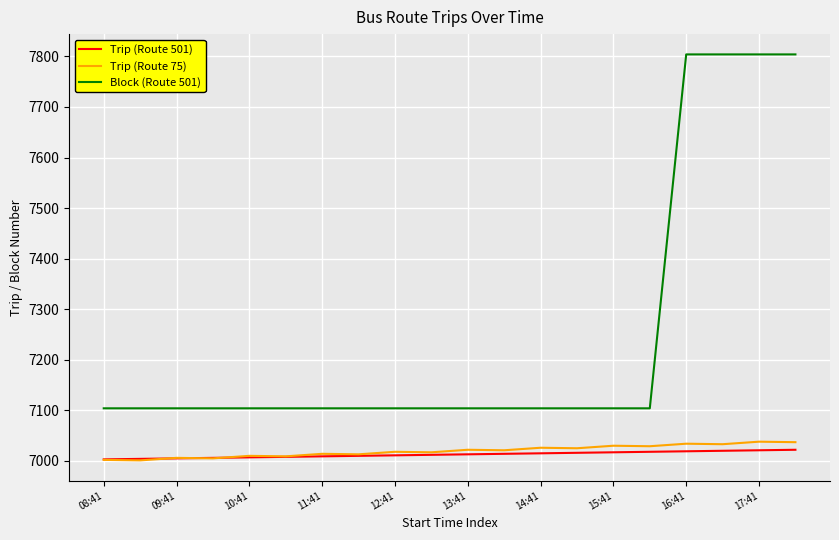

Which series has the largest total across all categories?

Block (Route 501)